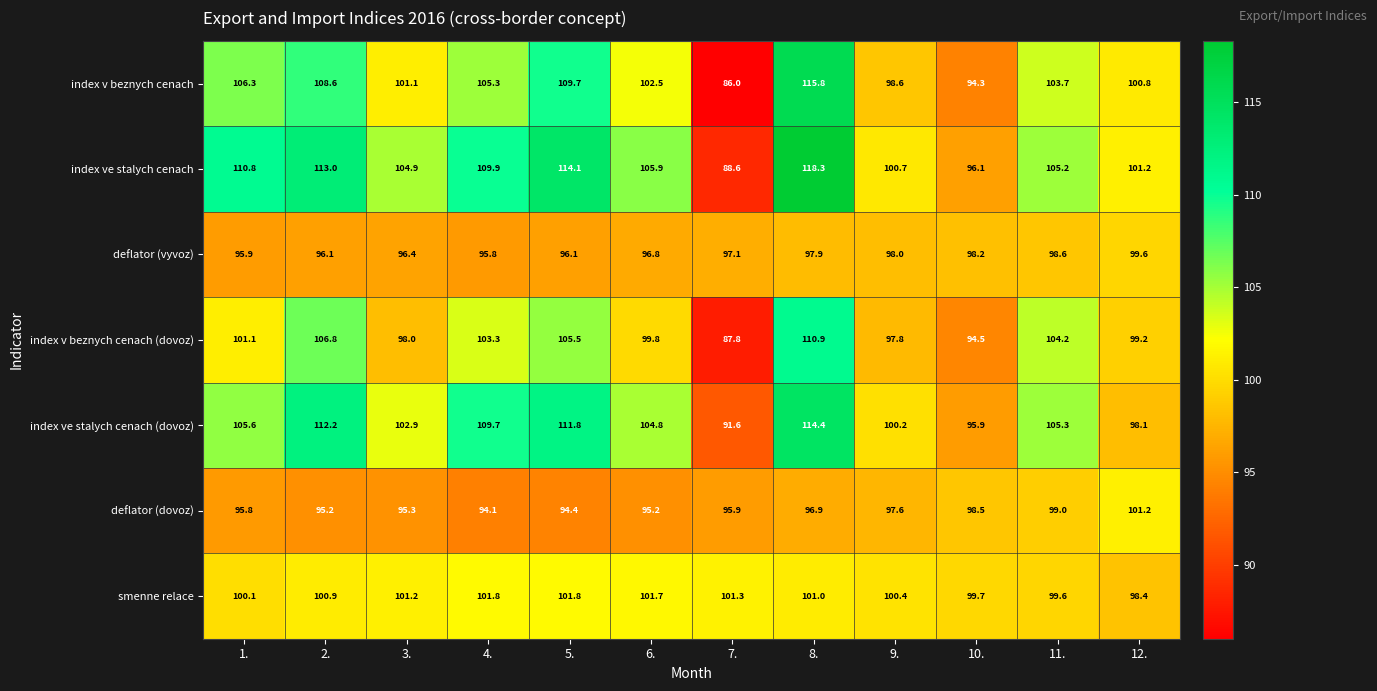

What is the average value of the smenne relace series?

100.7